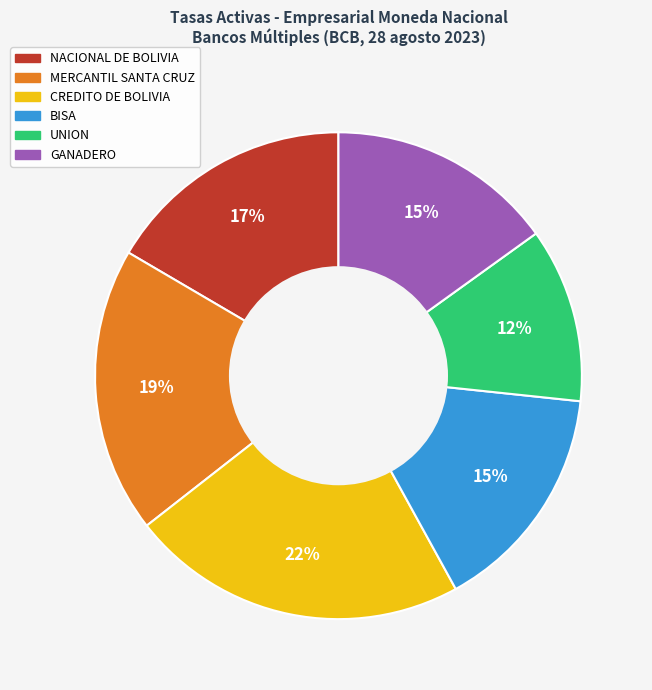

What is the smallest slice in the pie chart?

UNION